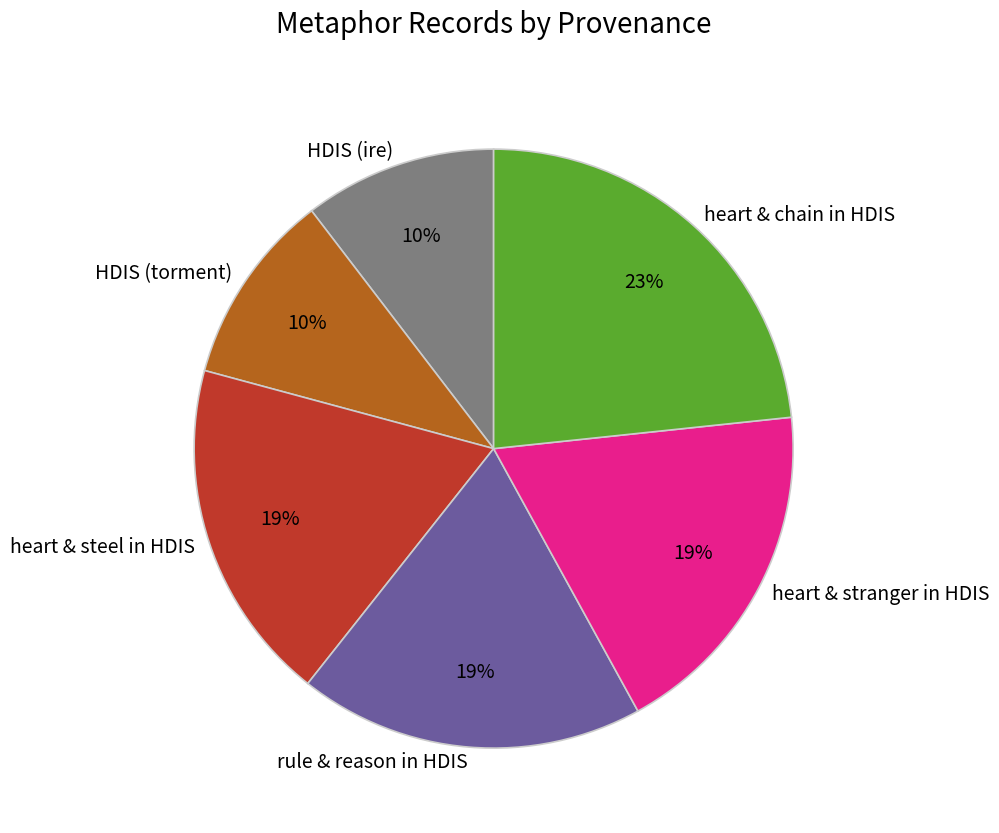

The heart & chain in HDIS slice represents 36% of the pie. True or false?

False